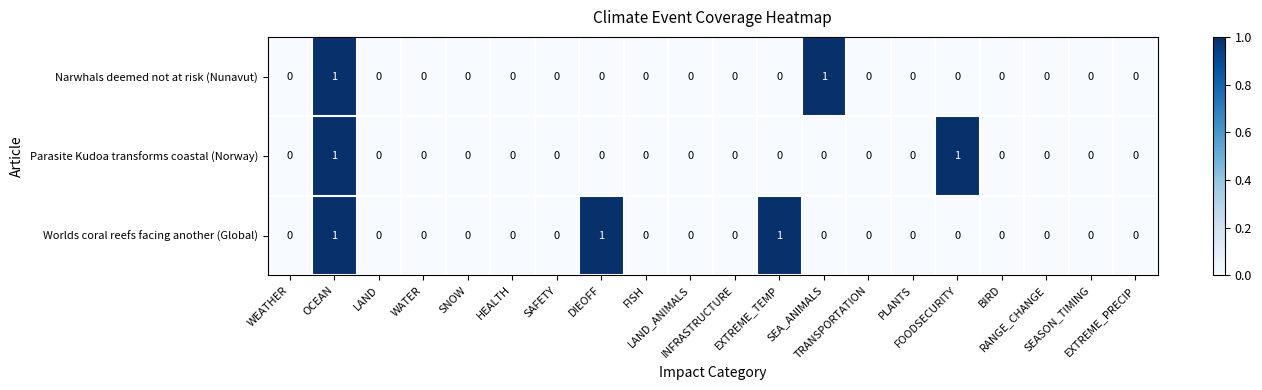

How many Narwhals deemed not at risk (Nunavut) values are between 0 and 1?

20